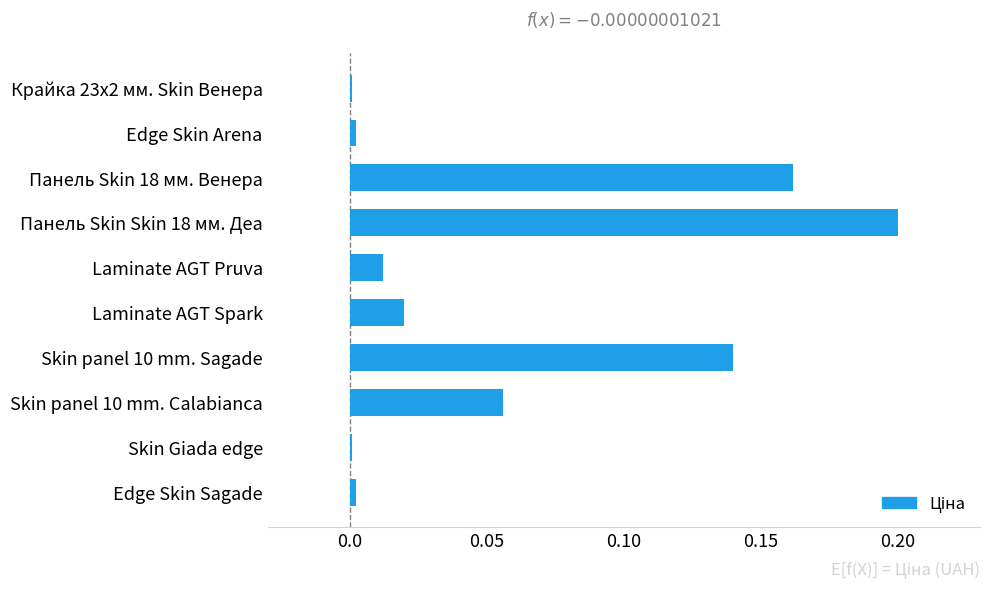

True or false: the data shows 0.0 at Edge Skin Arena.

True